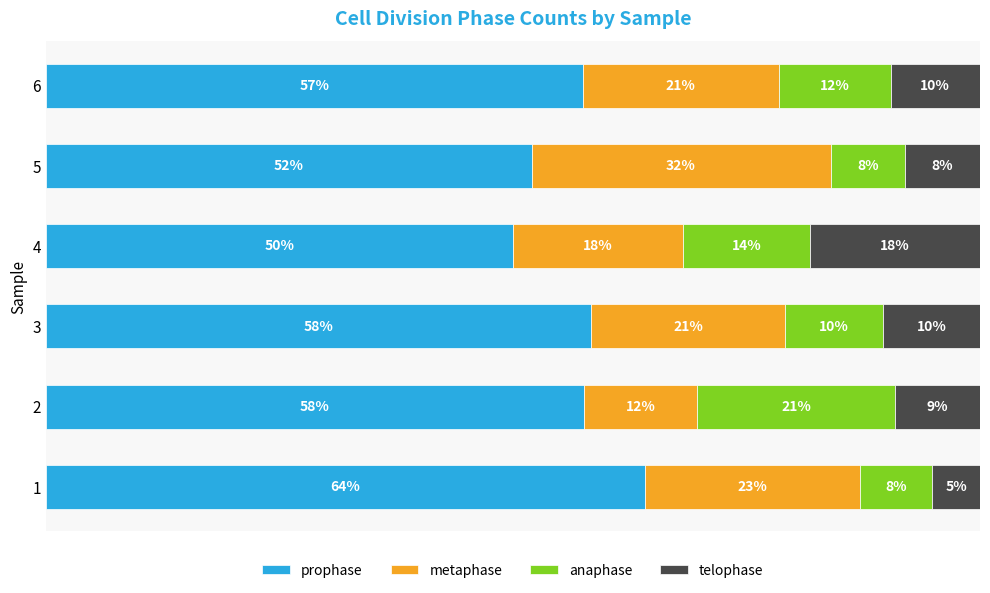

What are all the series names shown in the legend?

prophase, metaphase, anaphase, telophase